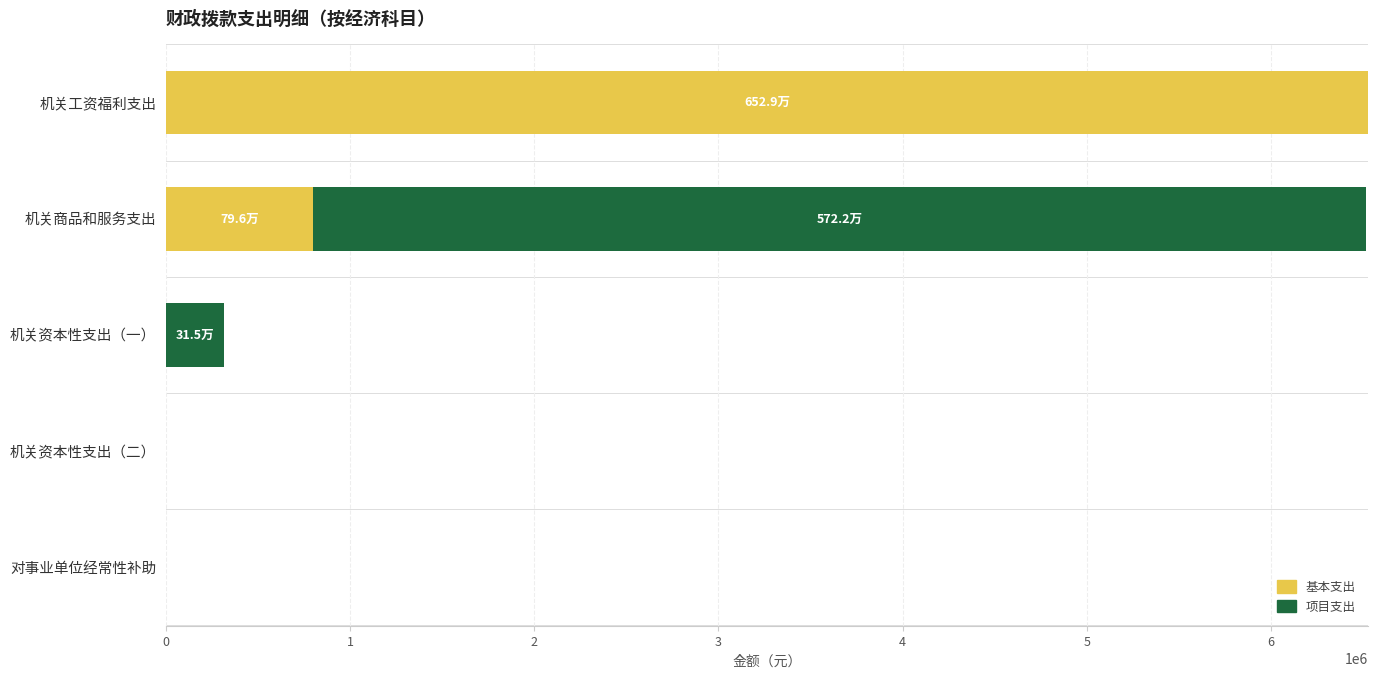

What value does the 基本支出 series have at 机关工资福利支出?

6529343.3